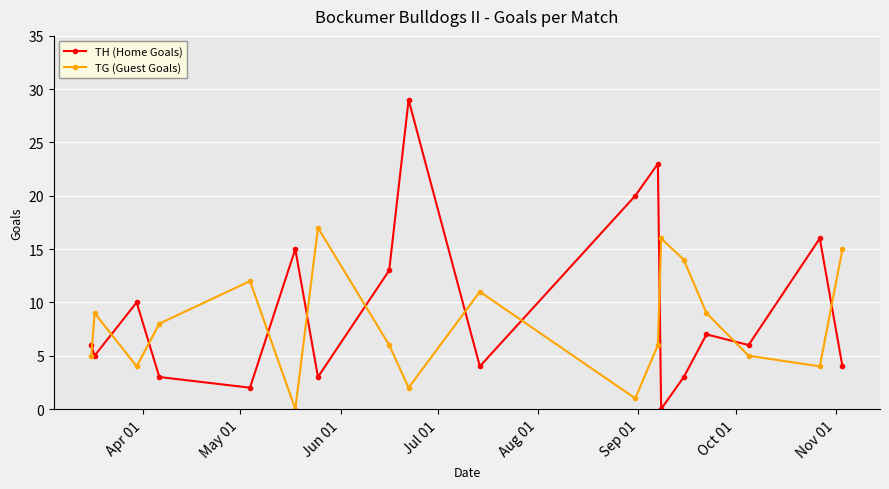

How many interior local valleys does the TH (Home Goals) series have?

6